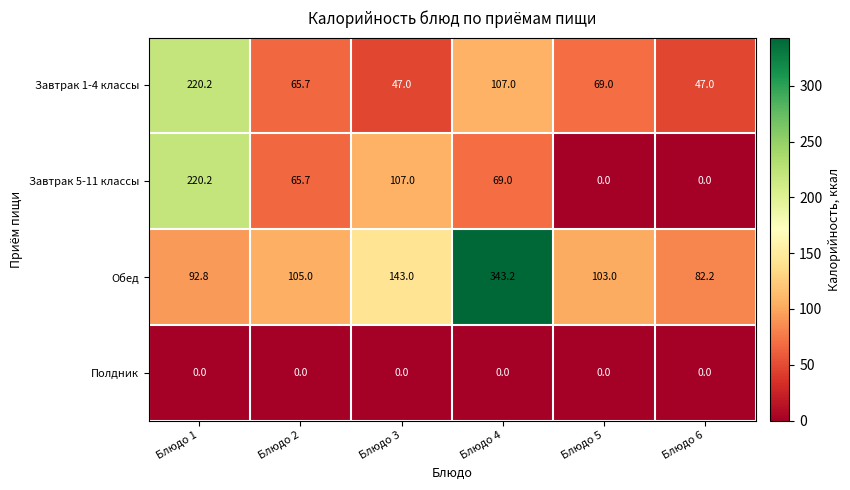

Rank the series at Блюдо 3 from highest to lowest value.

Обед, Завтрак 5-11 классы, Завтрак 1-4 классы, Полдник